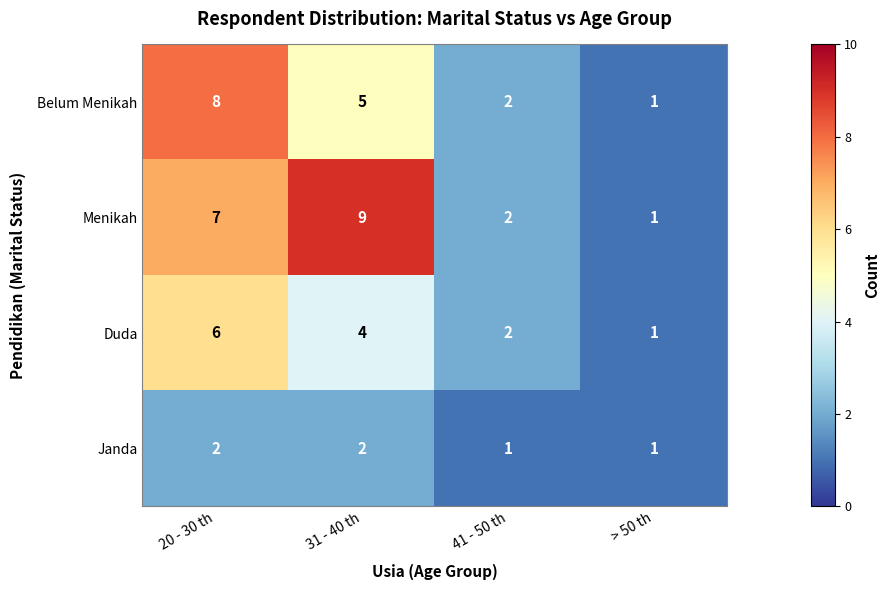

At which category is the sum across all series the highest?

20 - 30 th